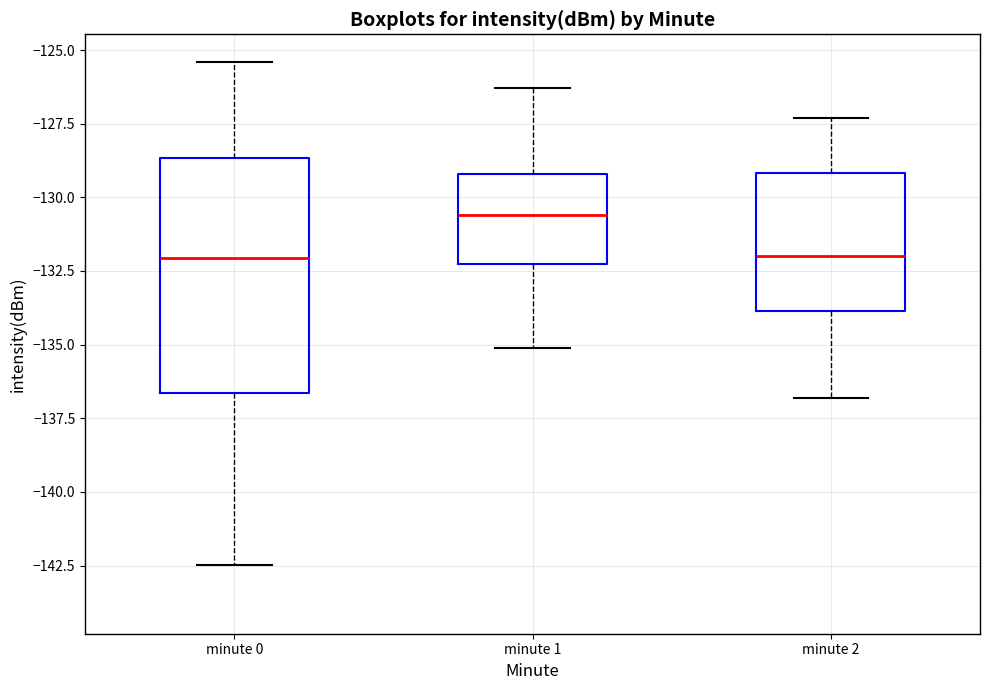

Reading left to right, transcribe this box plot: for each box, give where its median line is, the range the box spans, and where its two whiskers end, as read against the y-axis. The values are not printed on the chart, so give them approximately, as read against the axis.

minute 0: median -132.0, box -136.5 to -128.5, whiskers -142.5 to -125.5
minute 1: median -130.5, box -132.5 to -129.0, whiskers -135.0 to -126.5
minute 2: median -132.0, box -134.0 to -129.0, whiskers -137.0 to -127.5